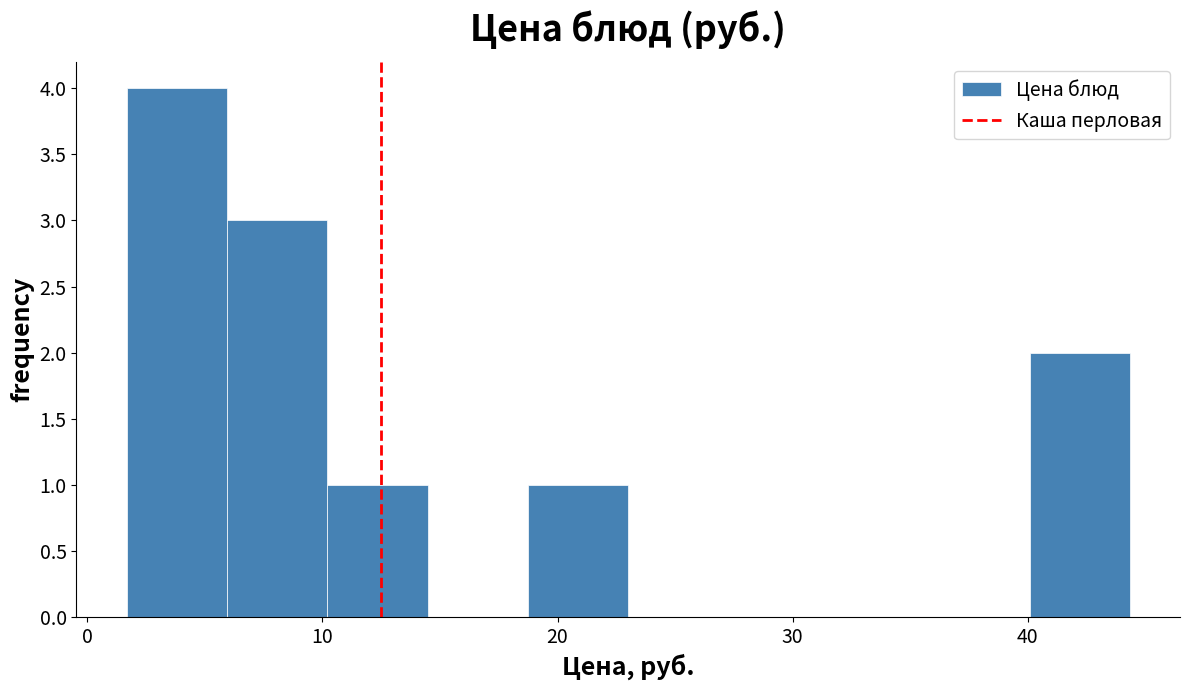

Over which range of the x-axis is the bar tallest?

2 to 6